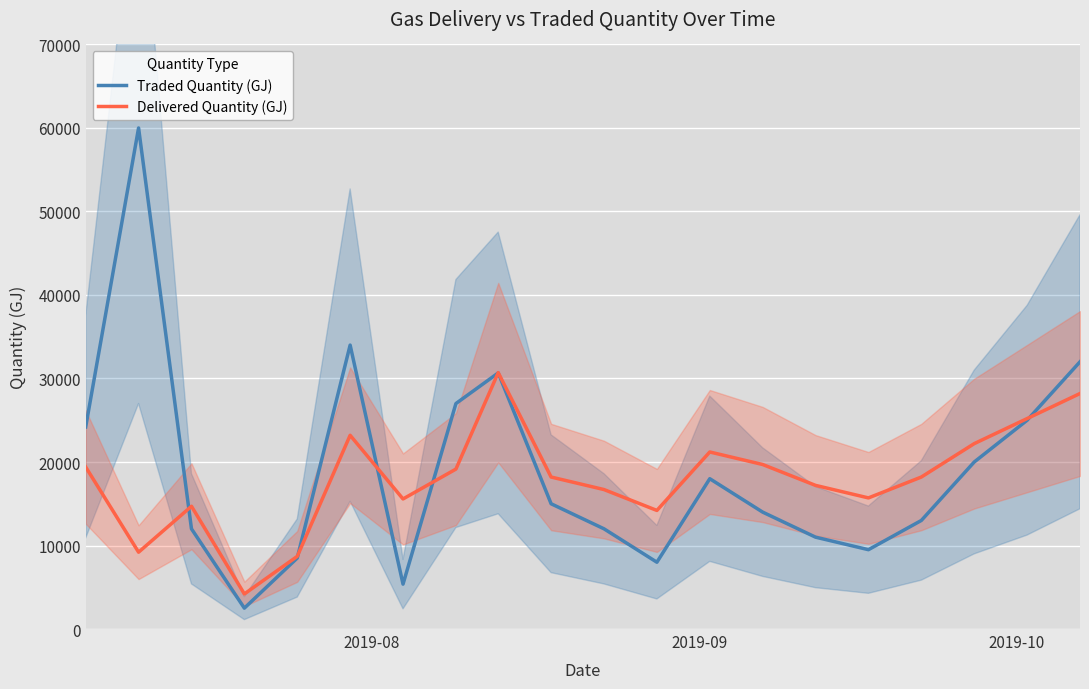

How many distinct data groups are displayed?

2